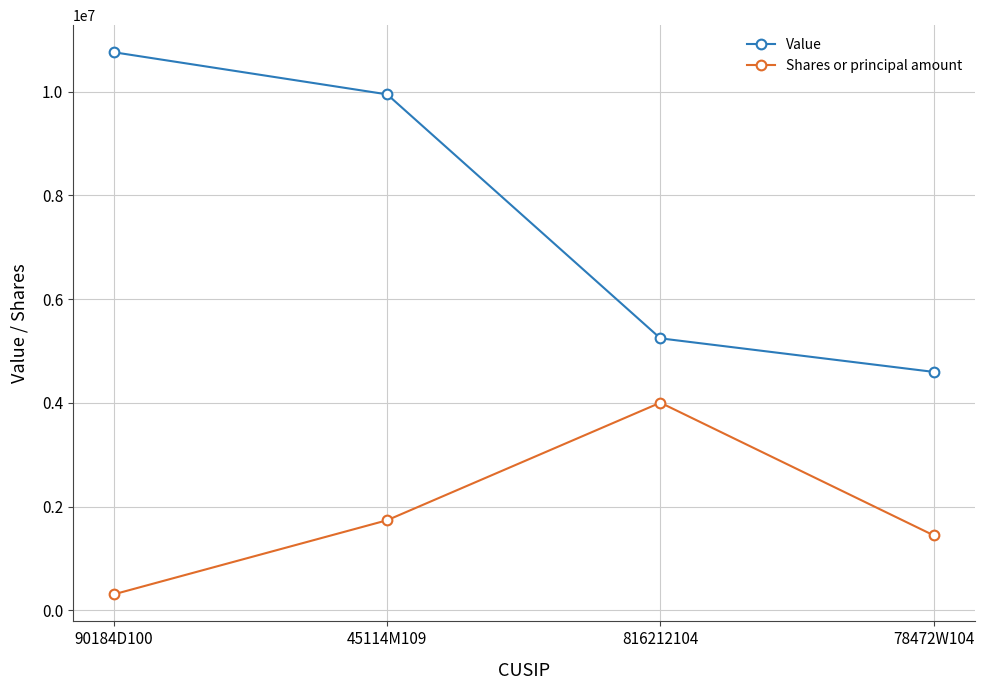

True or false: Shares or principal amount has more than 0 interior local peaks.

True